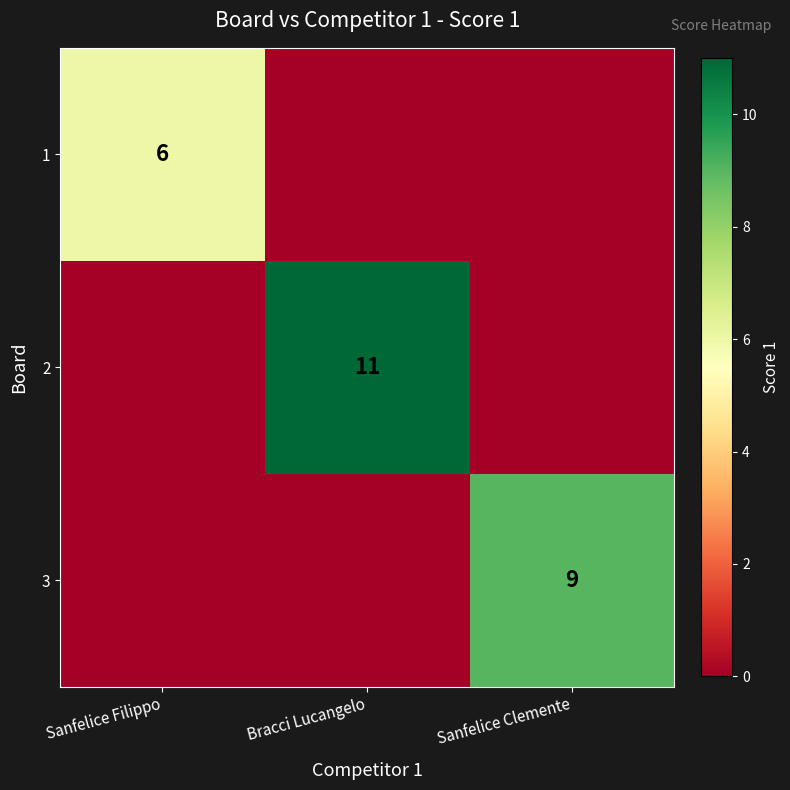

Is it true that 2 equals 8 at Bracci Lucangelo?

False